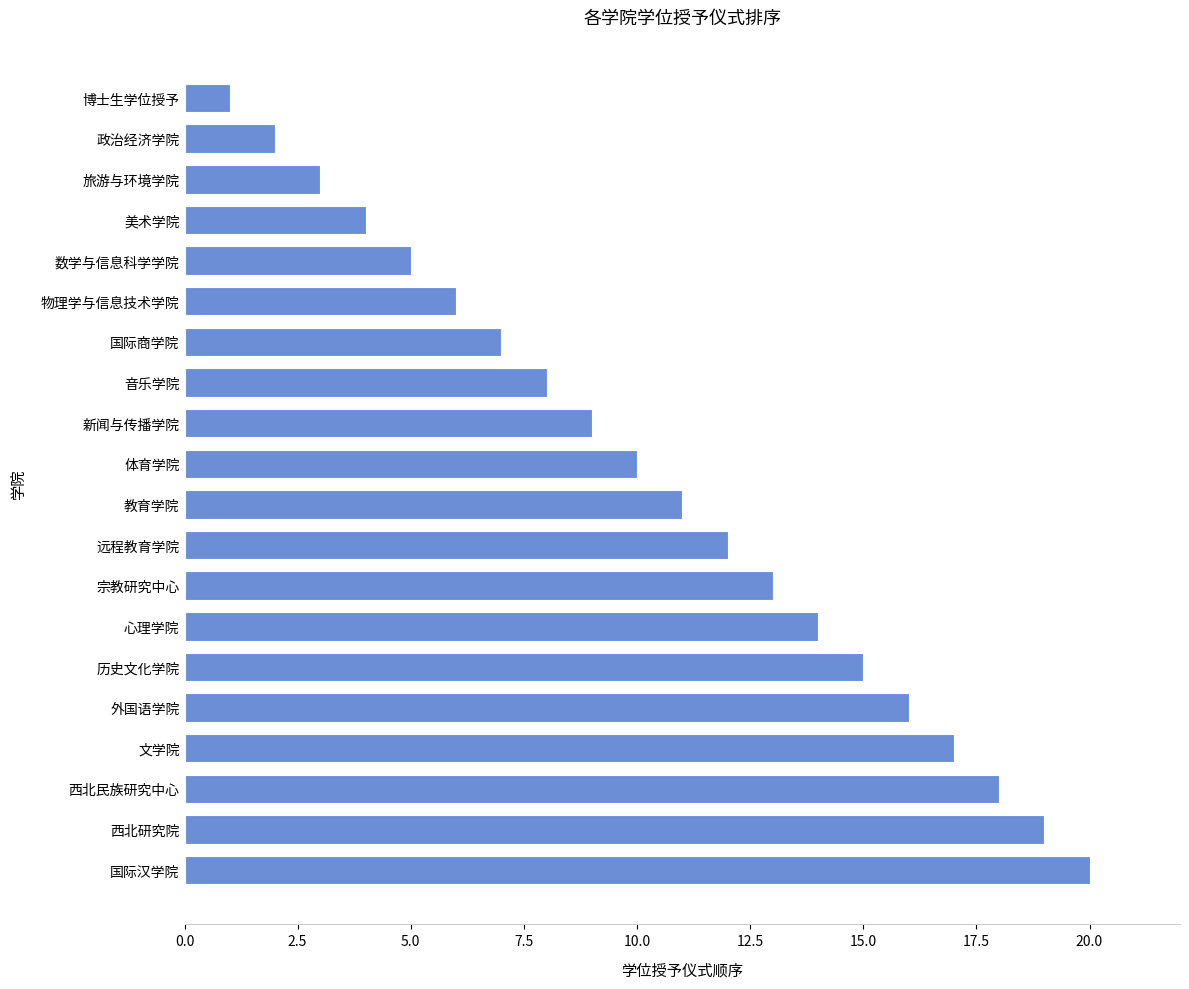

How many data points are less than 11?

10